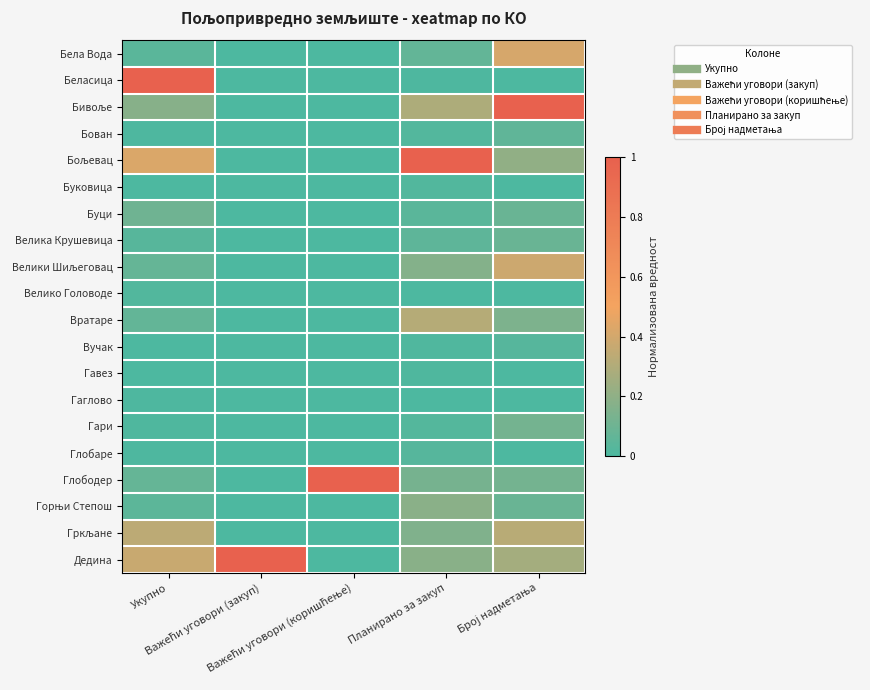

Between Важећи уговори (закуп) and Планирано за закуп, which series saw the biggest shift?

Бољевац